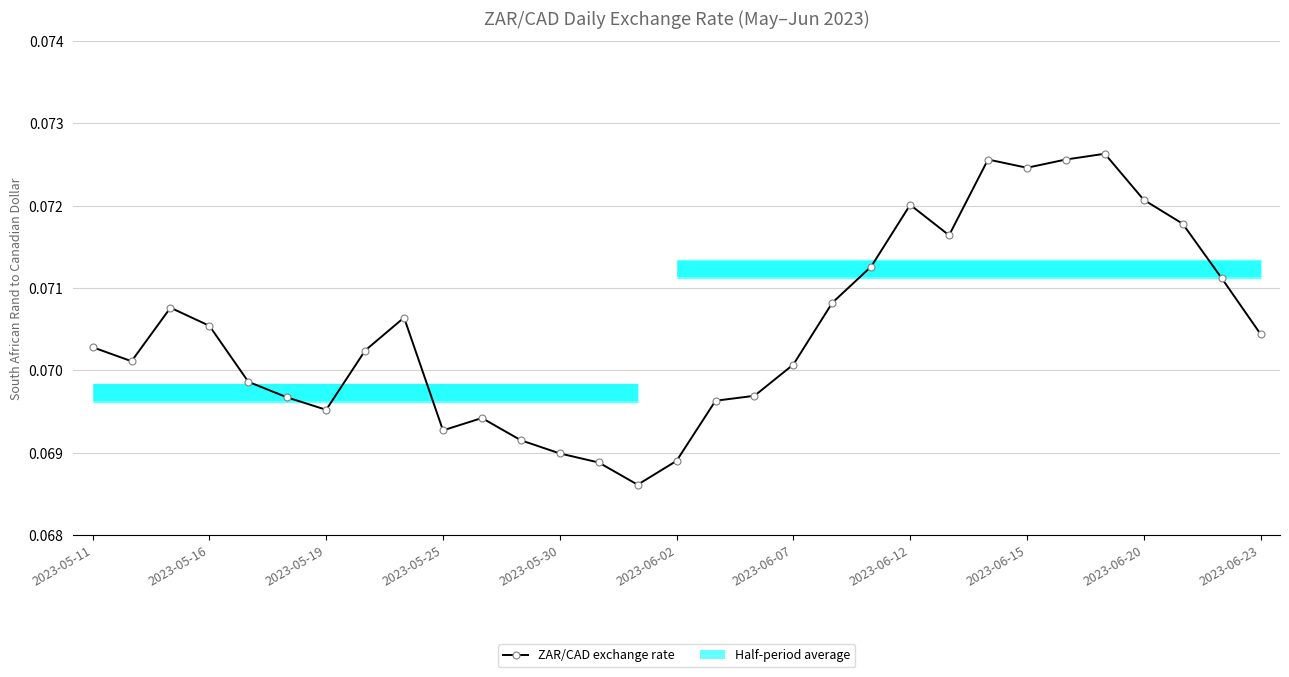

What is the greatest value displayed?

0.1